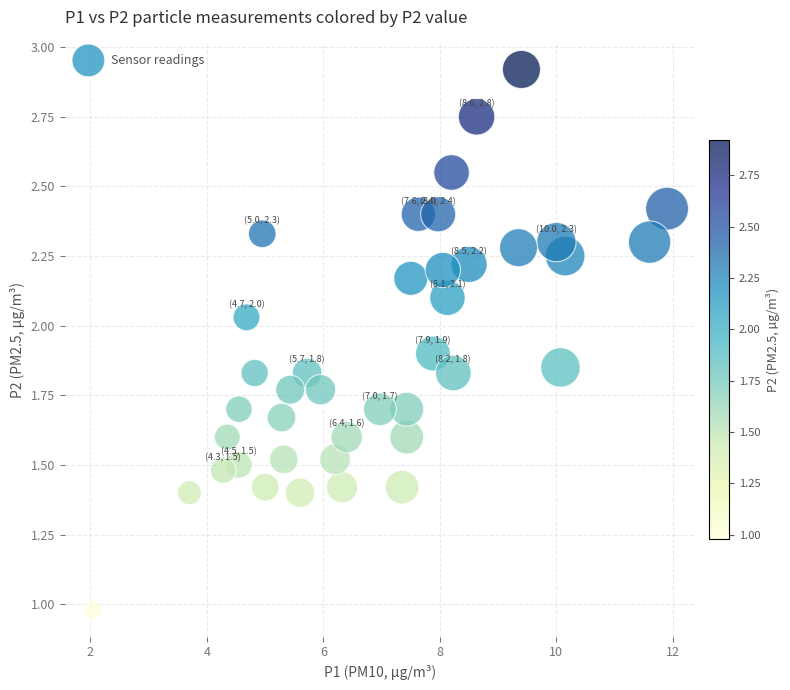

What is the range of X values (max minus min)?

9.9